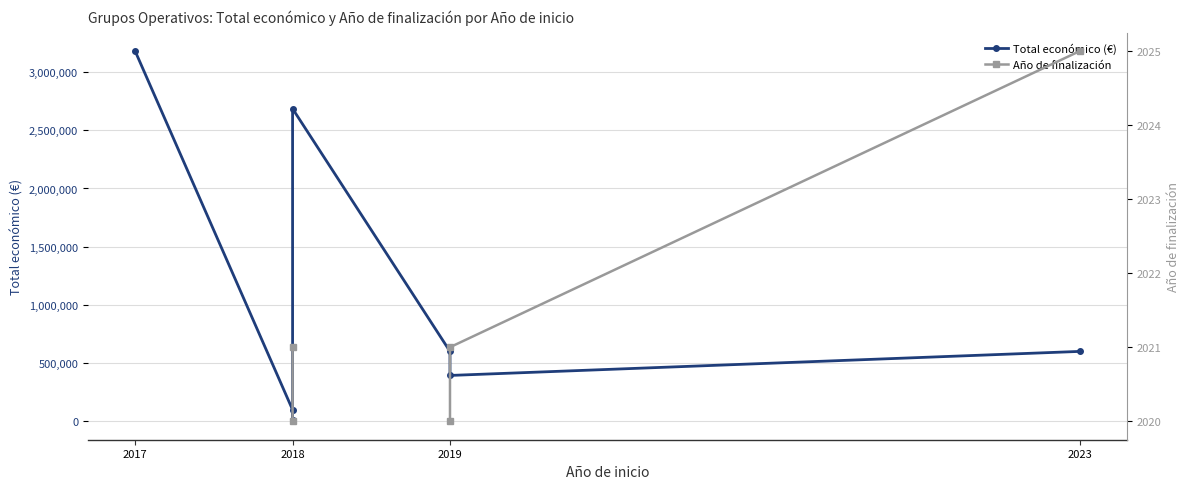

What is the average value of the Total económico (€) series?

945867.9